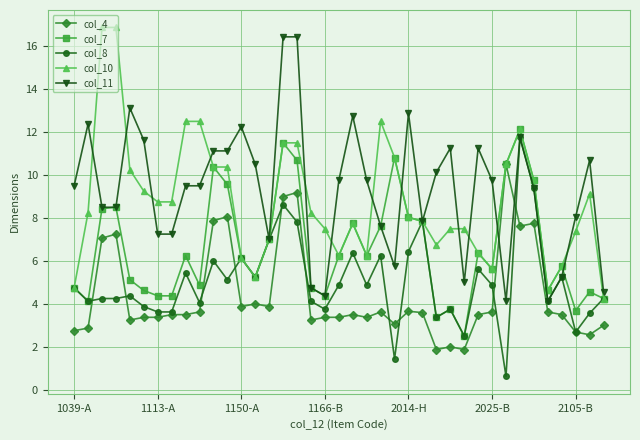

How many times do col_4 and col_11 cross each other?

2